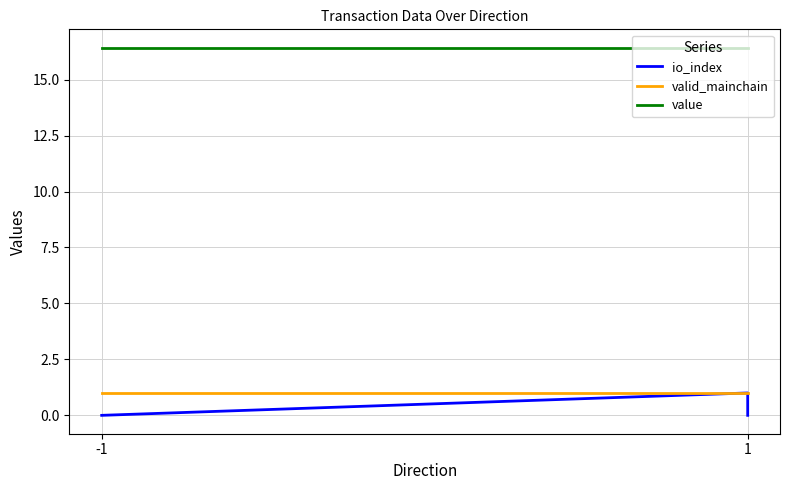

Which series has the largest range (max minus min)?

io_index